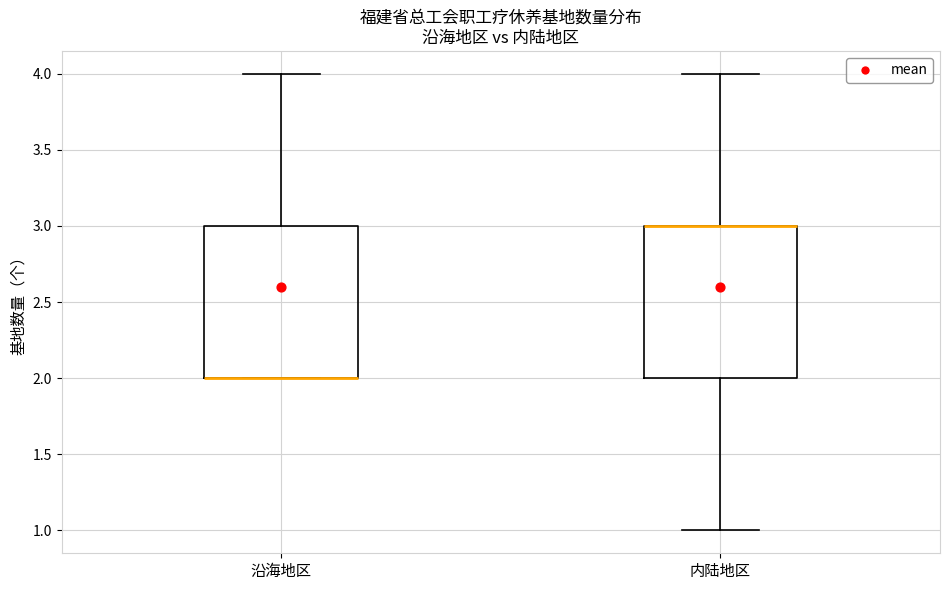

Reading left to right, transcribe this box plot: for each box, give where its median line is, the range the box spans, and where its two whiskers end, as read against the y-axis. The values are not printed on the chart, so give them approximately, as read against the axis.

沿海地区: median 2 (drawn on the box's lower edge), box 2 to 3, whiskers 2 to 4
内陆地区: median 3 (drawn on the box's upper edge), box 2 to 3, whiskers 1 to 4